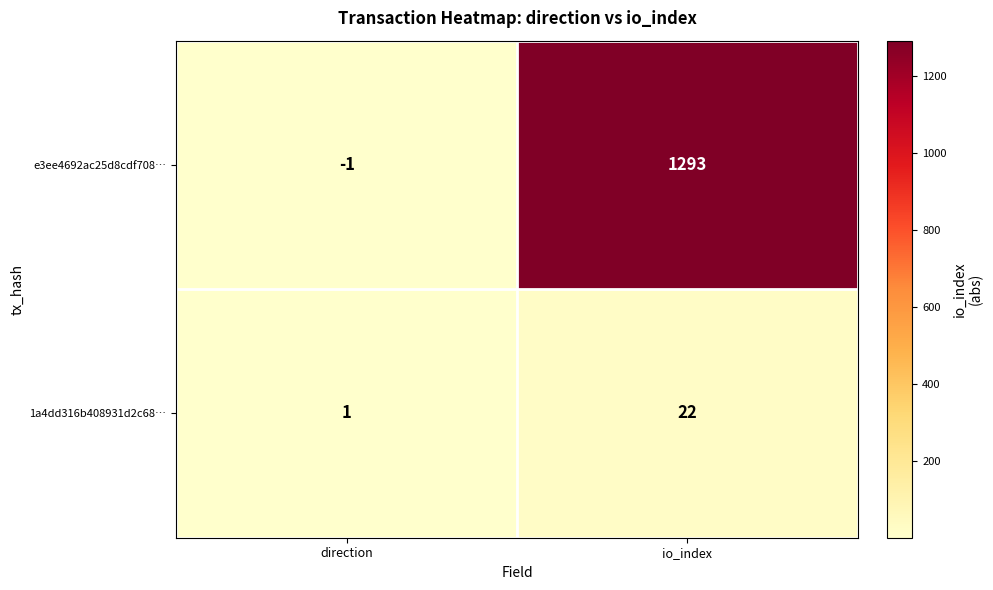

What is the smallest value displayed?

-1